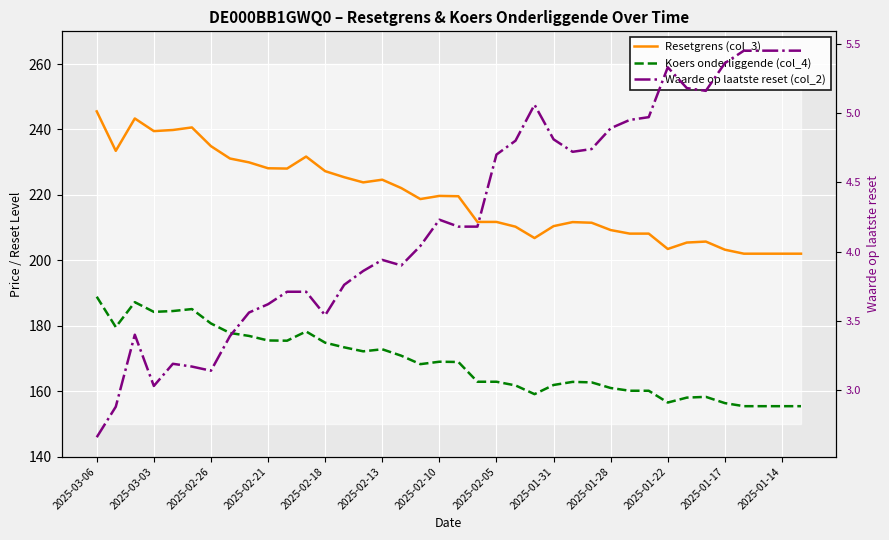

What position from the right is 20?

18